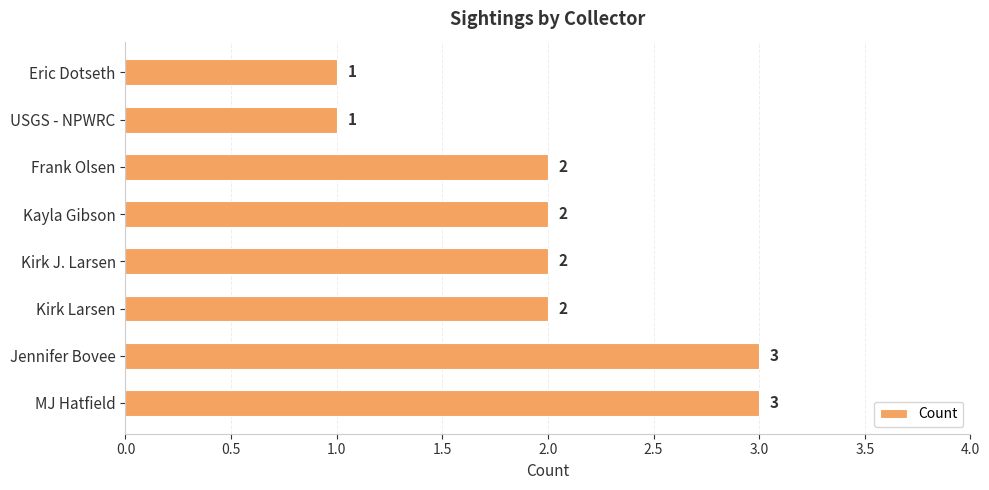

The value at Kirk Larsen is 3. True or false?

False